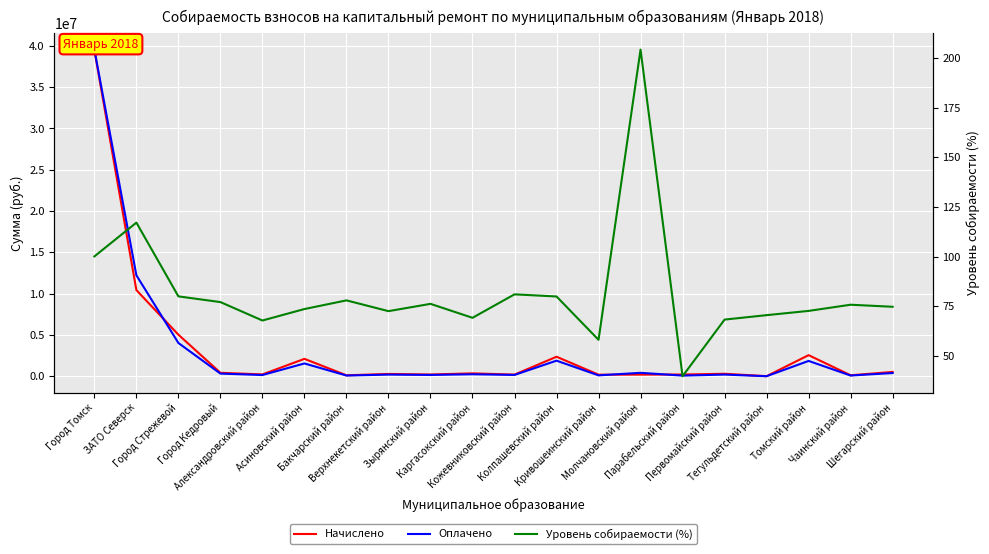

What is the spread (max minus min) of values at Кожевниковский район?

210709.3